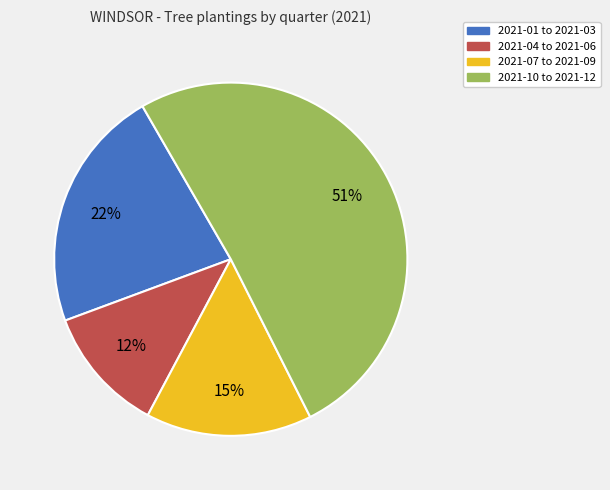

Count the number of slices in the pie.

4